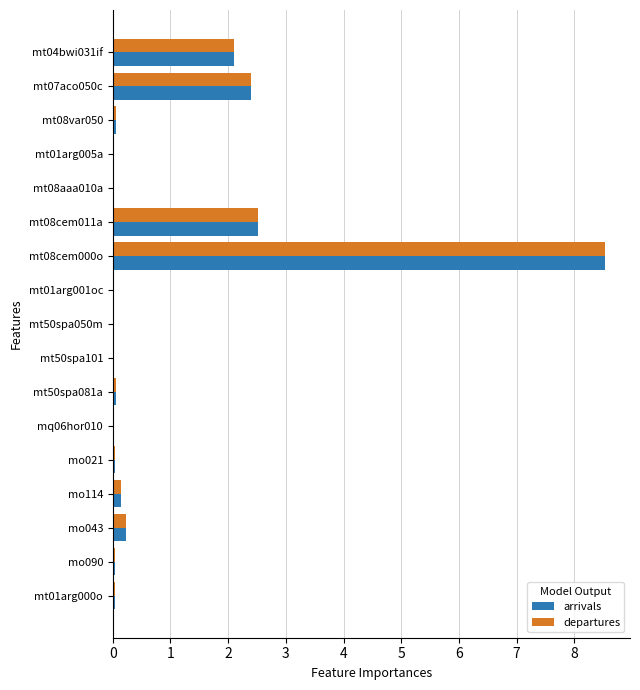

Is it true that departures equals 0.2 at mo043?

True